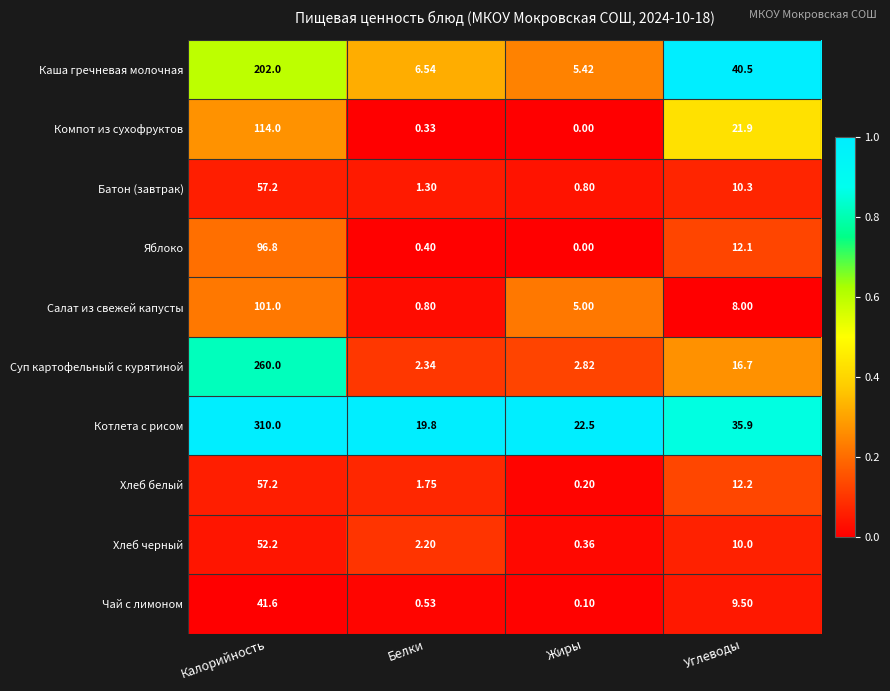

How many data points does each series have?

4